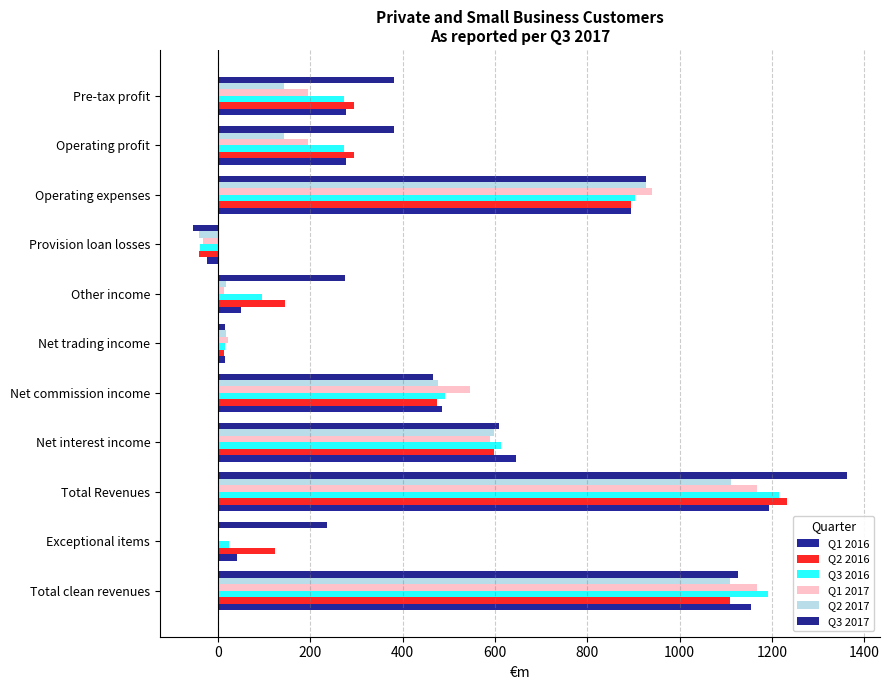

How many distinct data groups are displayed?

6